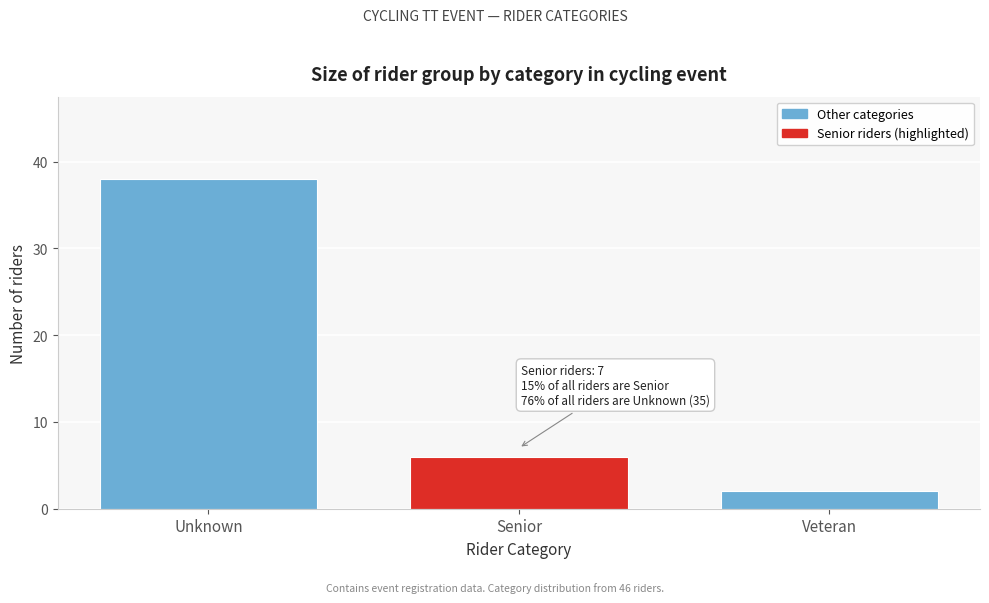

Reading left to right, extract all data points from this chart.

38	6	2